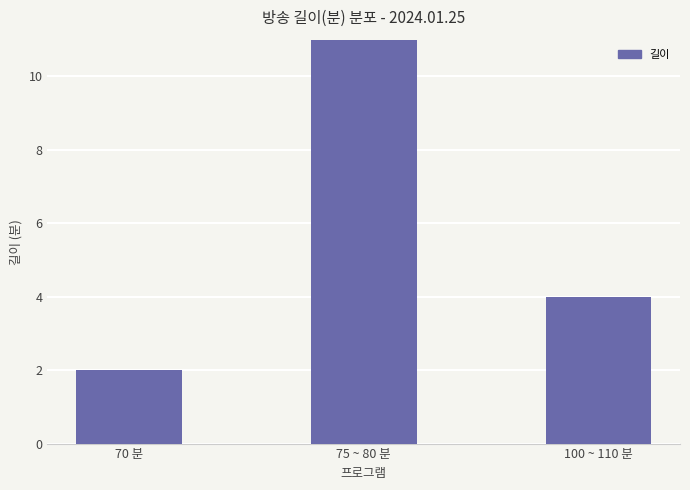

Which label corresponds to the largest value in the chart?

75 ~ 80 분